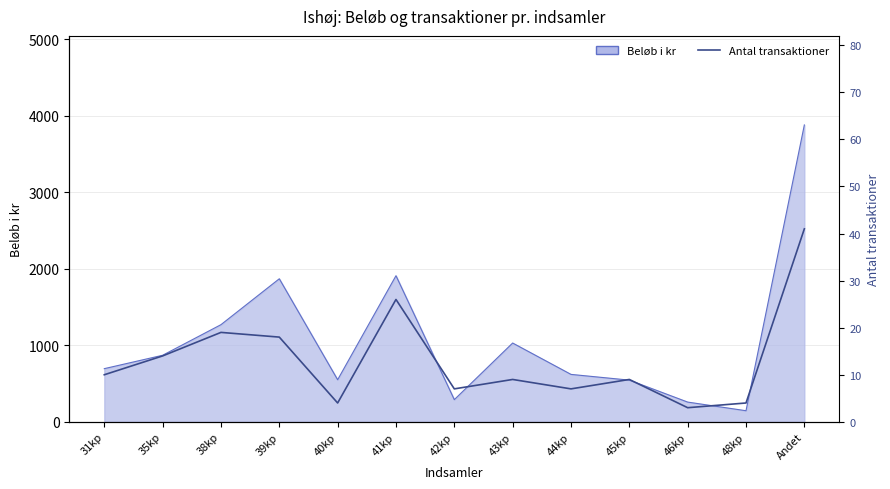

What is the change in value from 35kp to 42kp?

-7